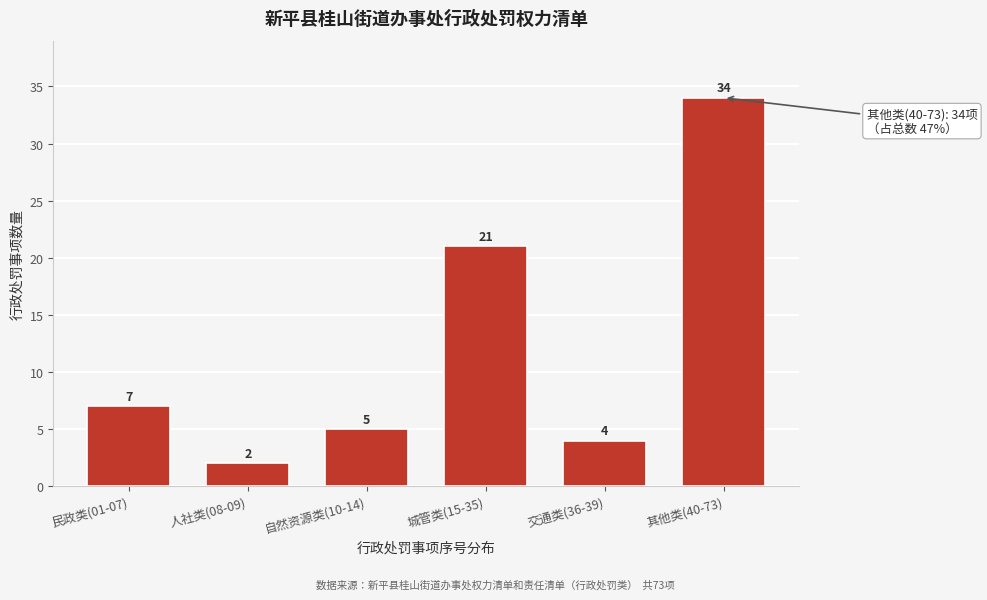

Reading left to right, extract all data points from this chart.

民政类(01-07)=7	人社类(08-09)=2	自然资源类(10-14)=5	城管类(15-35)=21	交通类(36-39)=4	其他类(40-73)=34